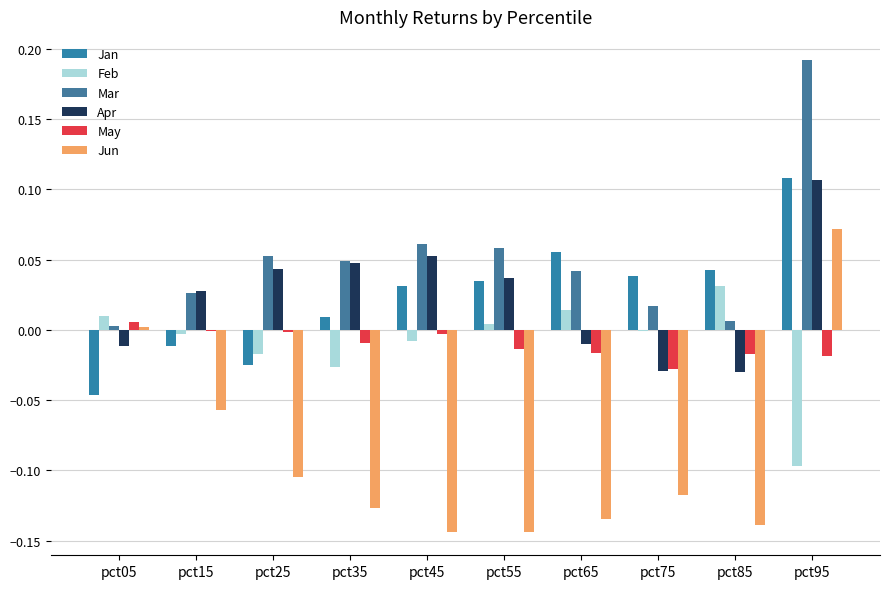

Between pct65 and pct95, which series saw the biggest shift?

Jun